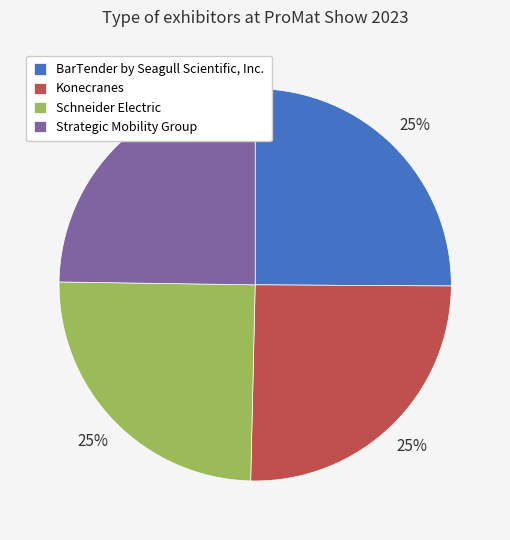

Is it true that Strategic Mobility Group is 25% of the pie?

True